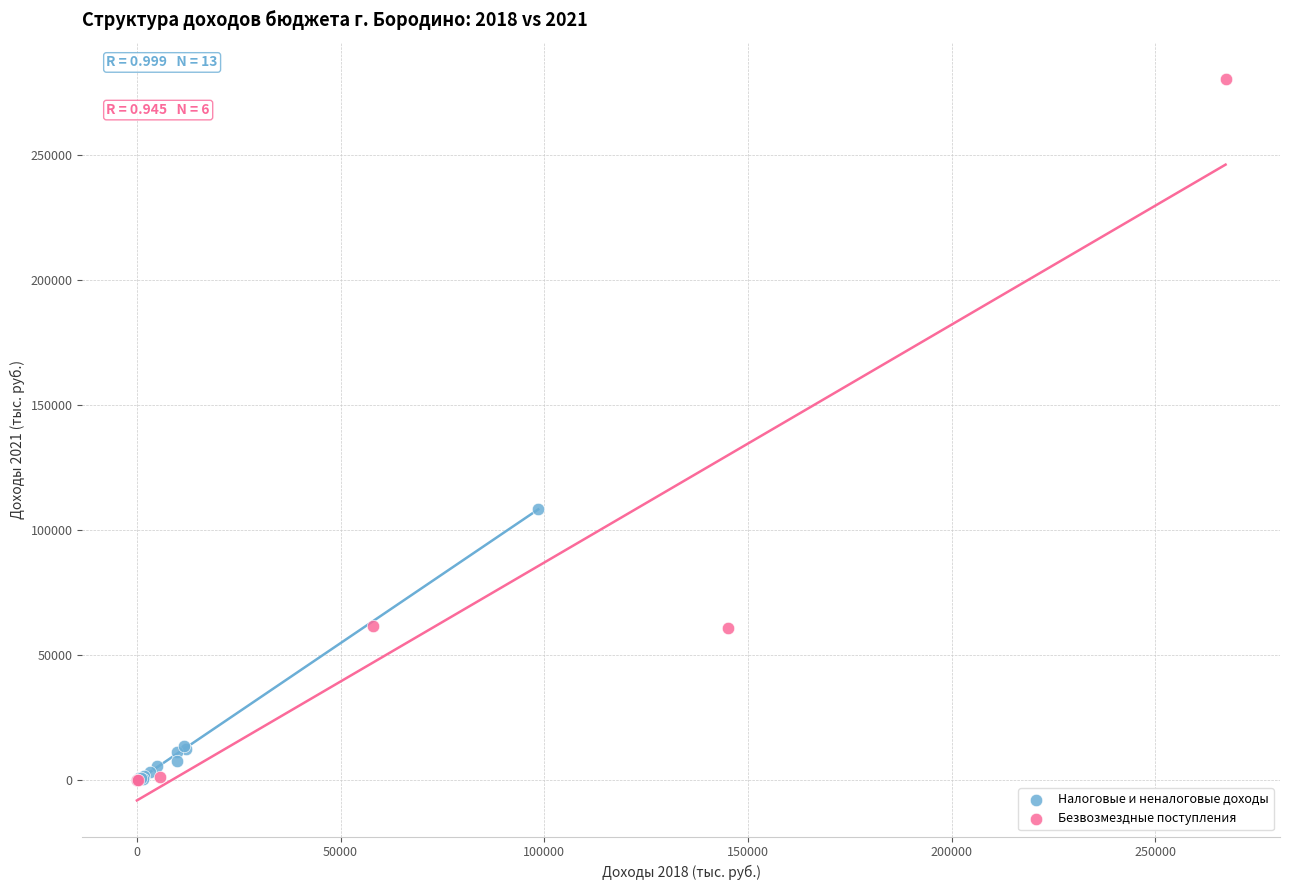

Which series contains the highest Y value?

Безвозмездные поступления